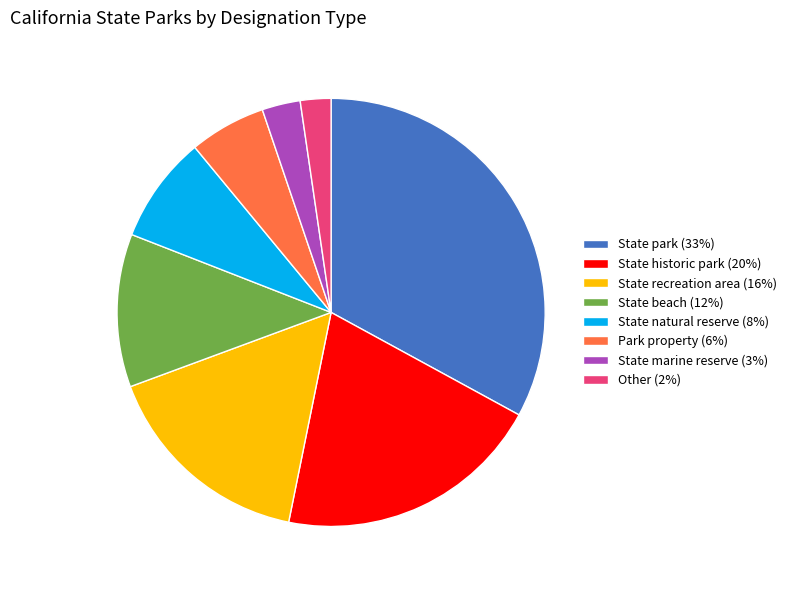

What is the ratio of the value at State recreation area (16%) to the value at State historic park (20%)?

0.8